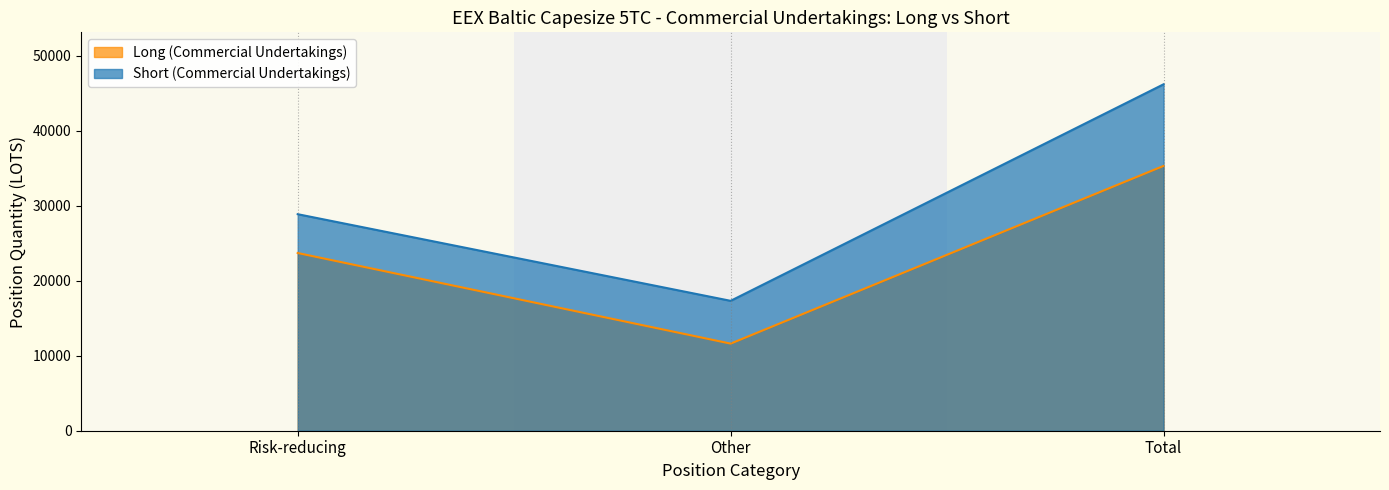

How many lines are shown in the chart?

2